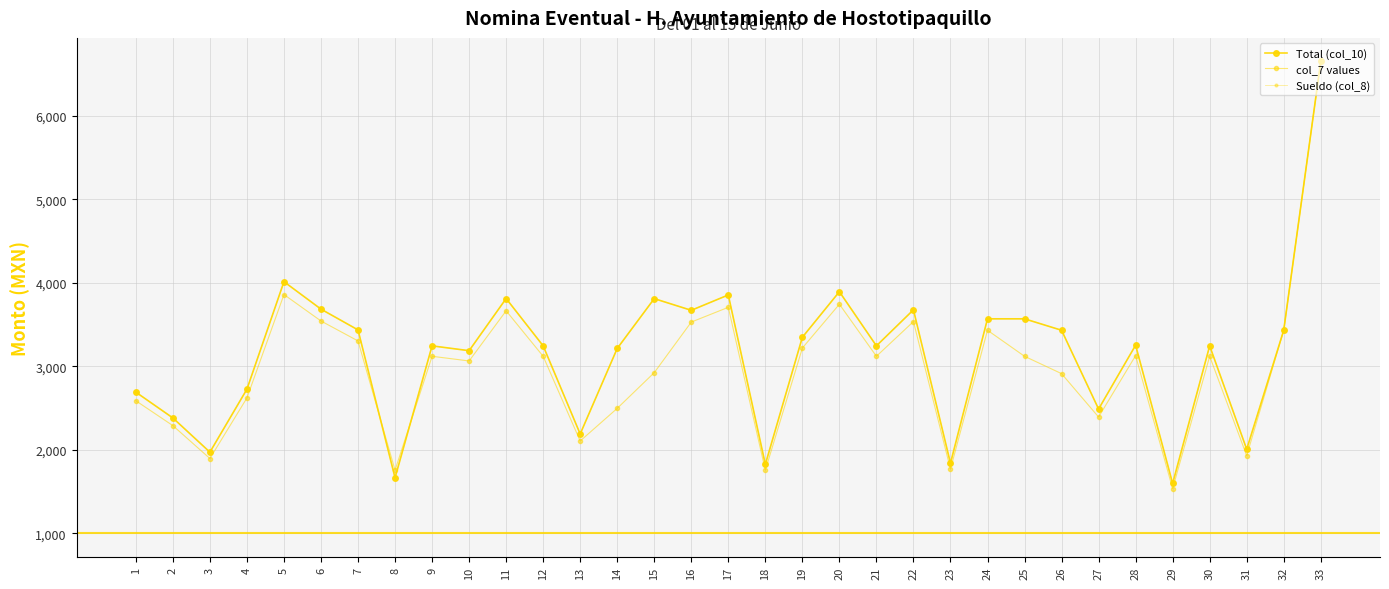

Is this an area chart (filled region under the line)?

No